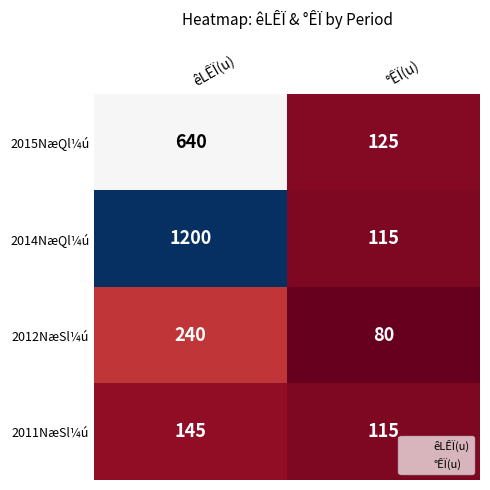

Reading left to right, extract all data points from this chart.

2015NæQl¼ú: êLÊÏ(u)=640	°ÊÏ(u)=125
2014NæQl¼ú: êLÊÏ(u)=1200	°ÊÏ(u)=115
2012NæSl¼ú: êLÊÏ(u)=240	°ÊÏ(u)=80
2011NæSl¼ú: êLÊÏ(u)=145	°ÊÏ(u)=115